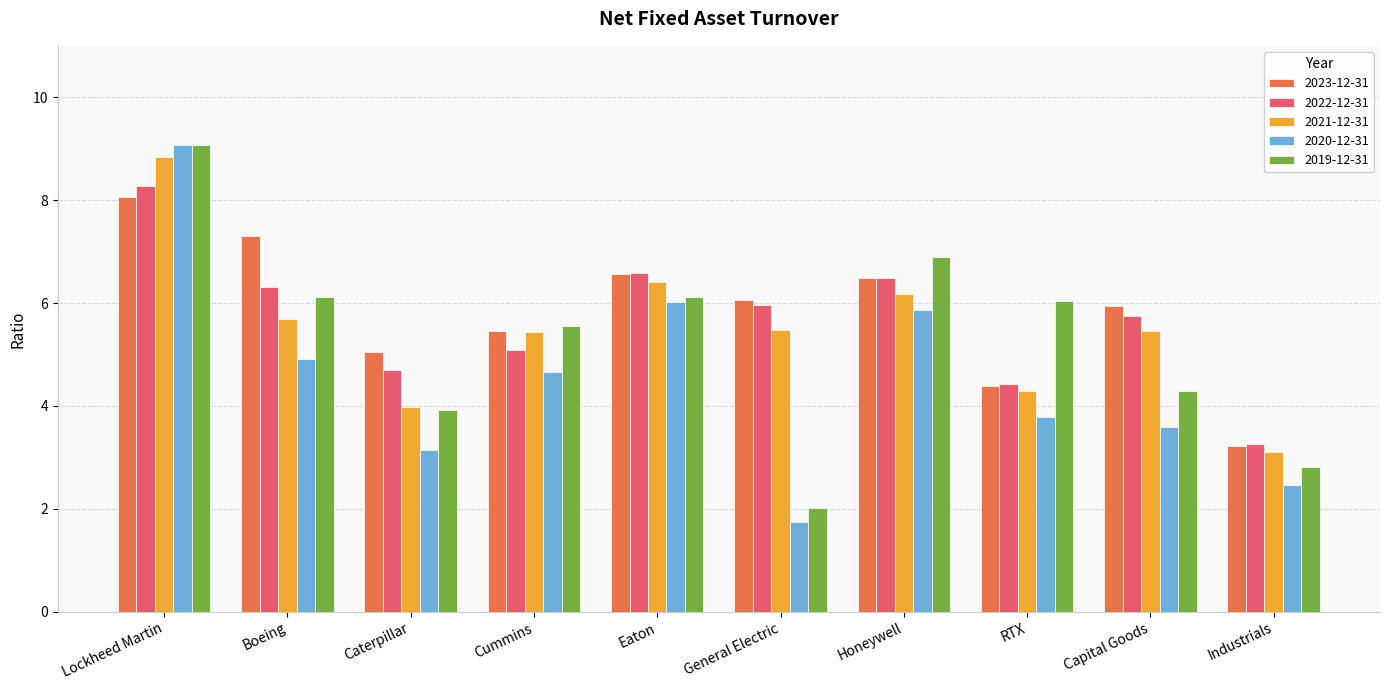

Rank the series at General Electric from highest to lowest value.

2023-12-31, 2022-12-31, 2021-12-31, 2019-12-31, 2020-12-31